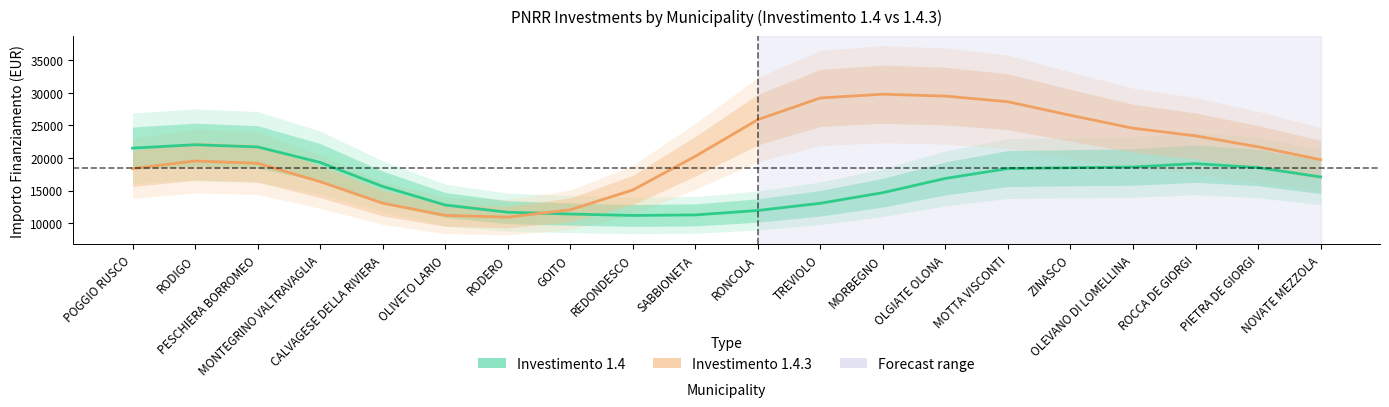

What is the difference between the maximum and second lowest values in the Investimento 1.4 series?

10764.7